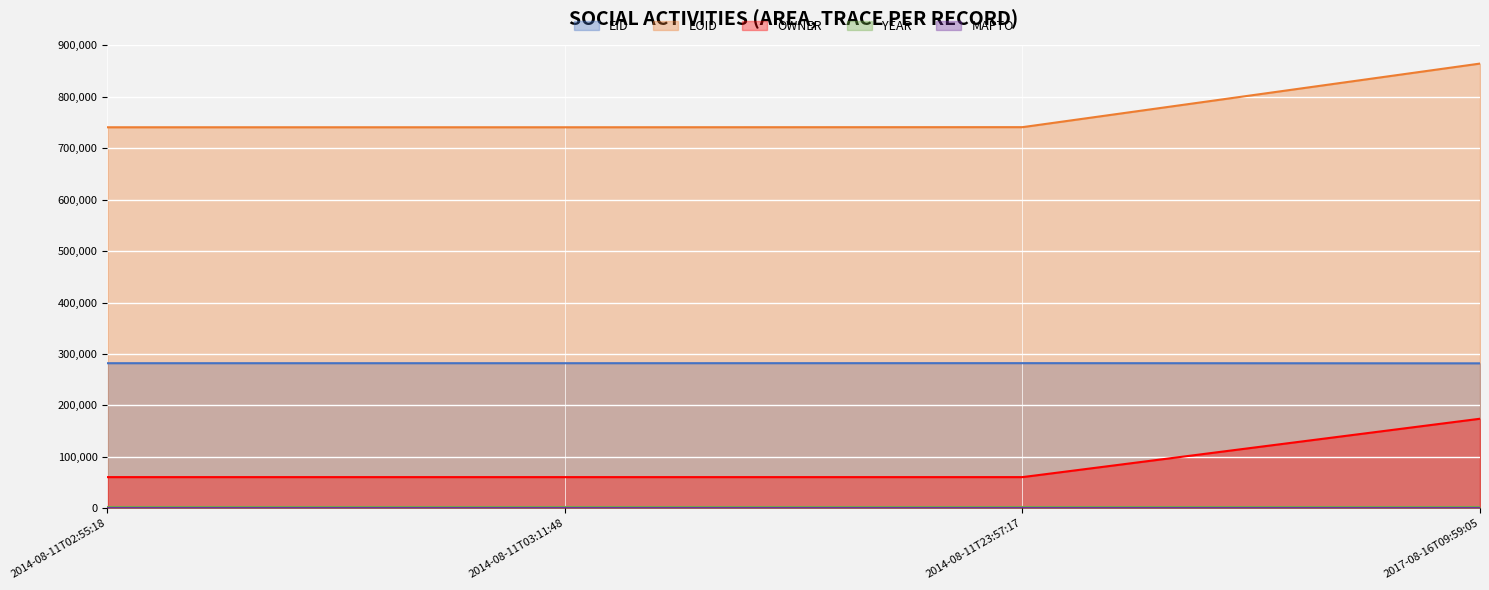

True or false: EOID and OWNER intersect in this chart.

False